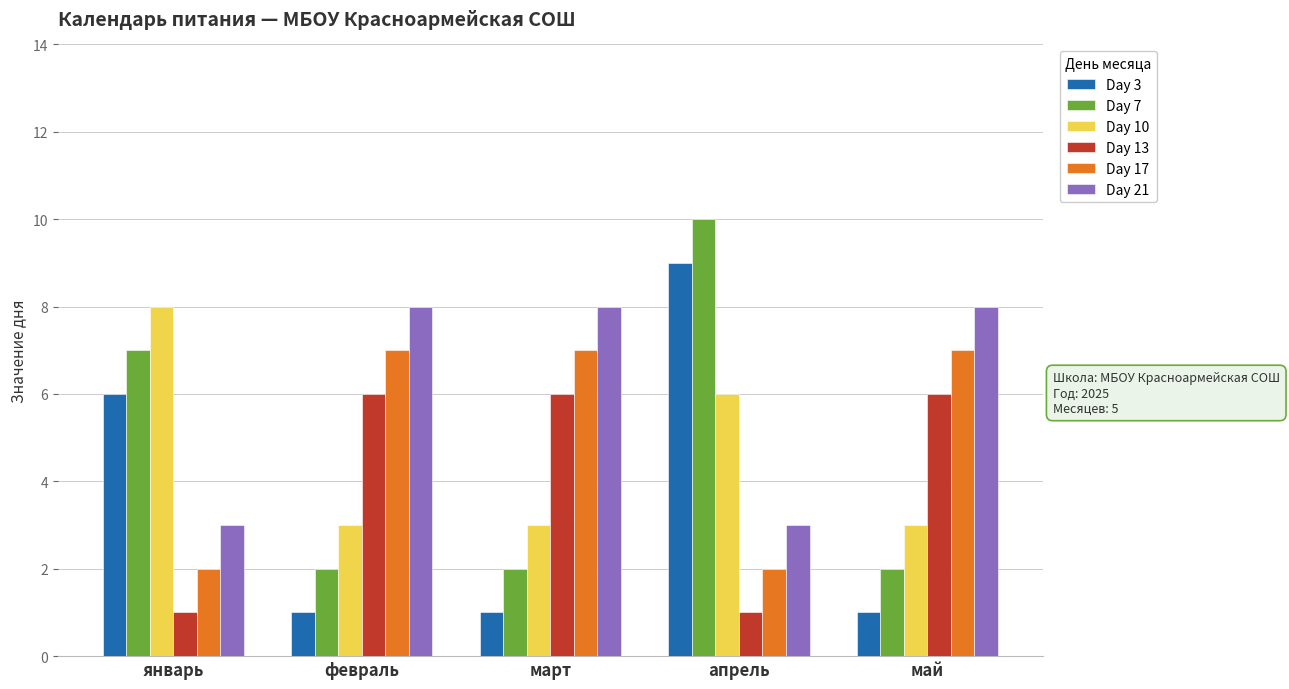

True or false: Day 7 has a value of 0 at март.

False